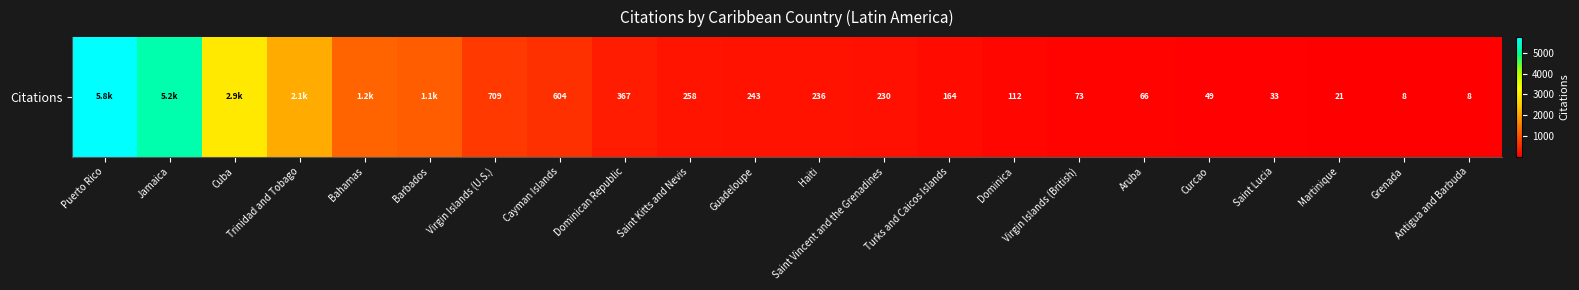

Rank the categories by value from highest to lowest.

Puerto Rico, Jamaica, Cuba, Trinidad and Tobago, Bahamas, Barbados, Virgin Islands (U.S.), Cayman Islands, Dominican Republic, Saint Kitts and Nevis, Guadeloupe, Haiti, Saint Vincent and the Grenadines, Turks and Caicos Islands, Dominica, Virgin Islands (British), Aruba, Curcao, Saint Lucia, Martinique, Grenada, Antigua and Barbuda